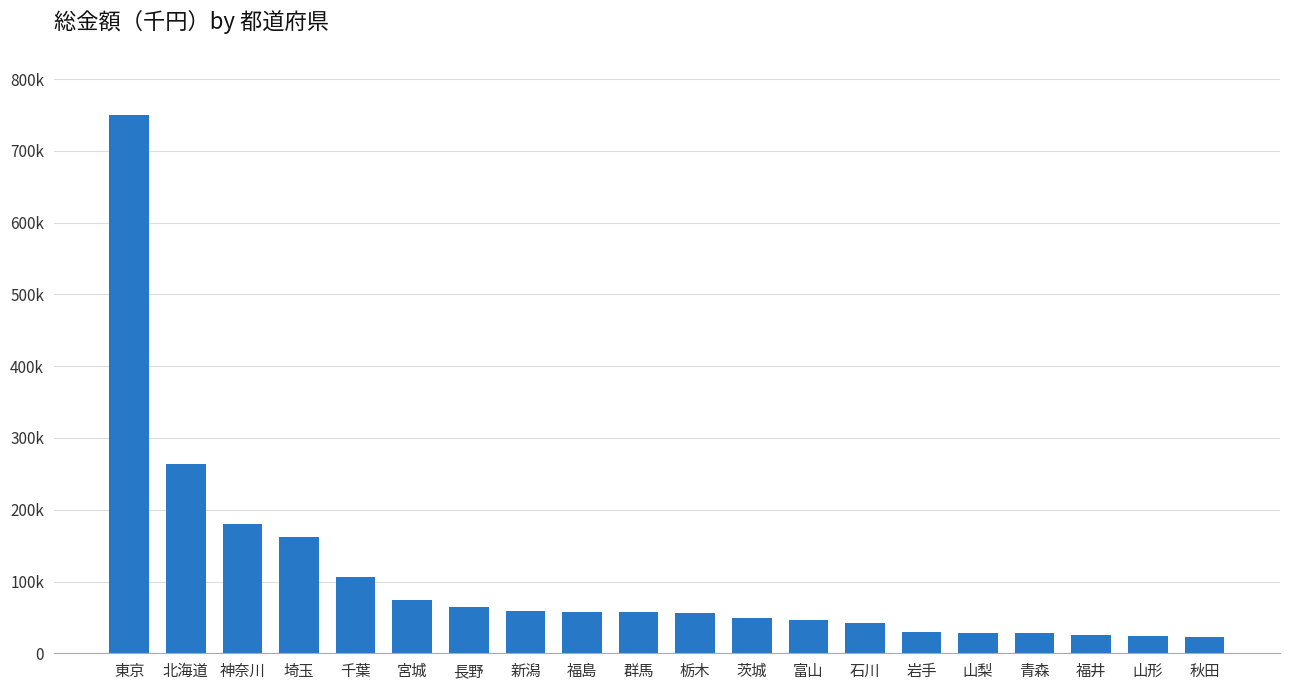

Is it true that the value at 埼玉 is 162631.9?

True